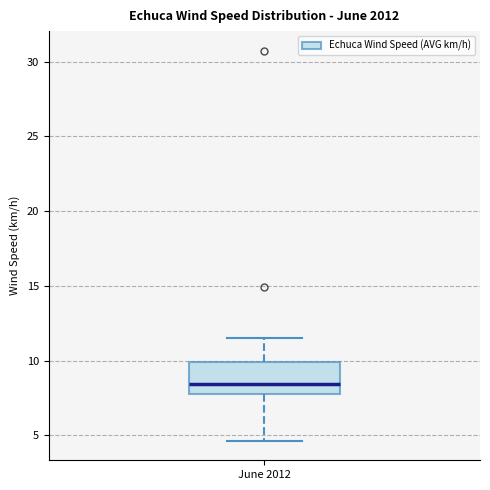

Read this box plot against the y-axis: the position of the median line, the range covered by the box, and the ends of both whiskers. The values are not printed on the chart, so give them approximately, as read against the axis.

median 8.5, box 7.5 to 10.0, whiskers 4.5 to 11.5